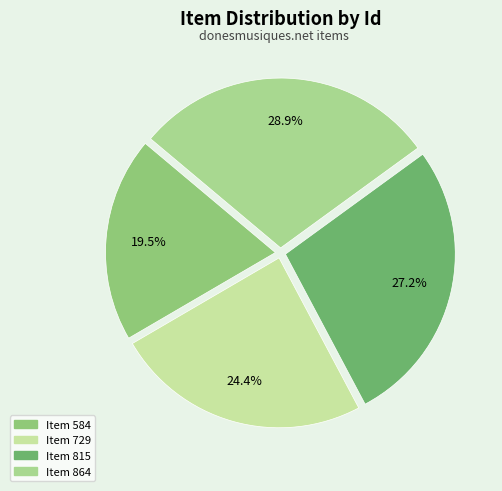

What is the ratio of the value at Item 864 to the value at Item 815?

1.1